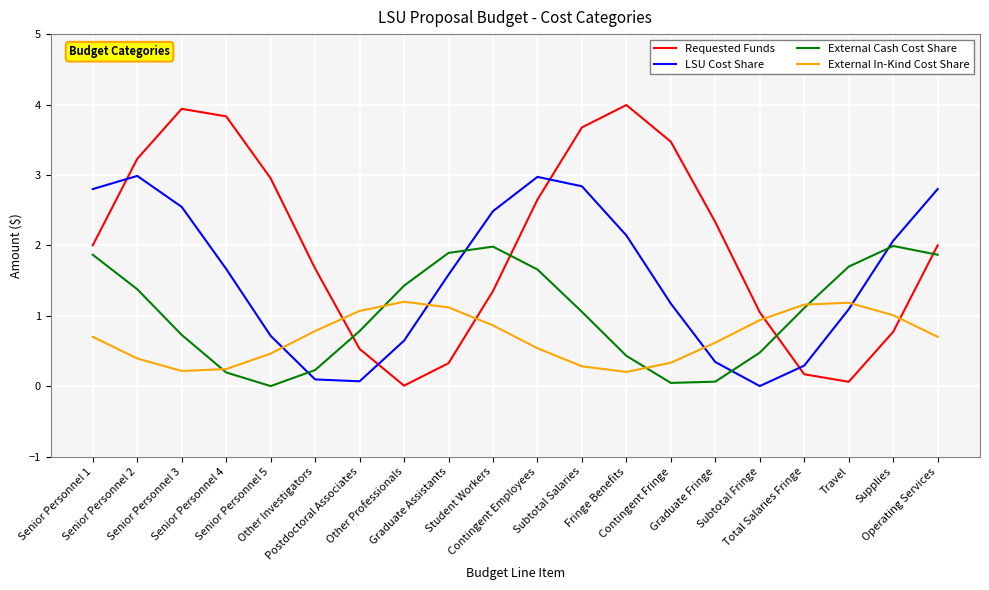

Which series has the largest total across all categories?

Requested Funds